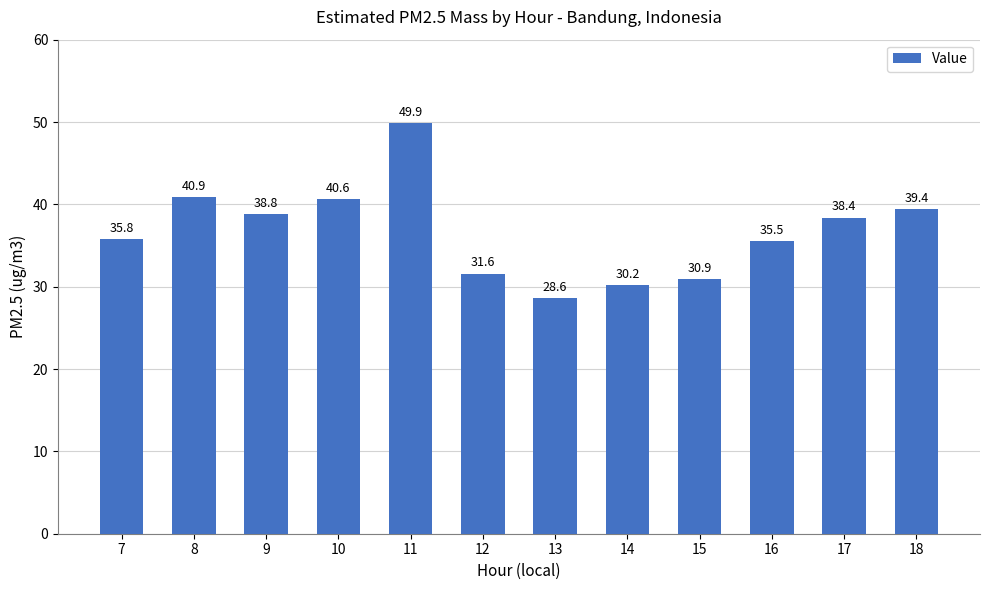

What is the difference between the maximum and minimum values?

21.3